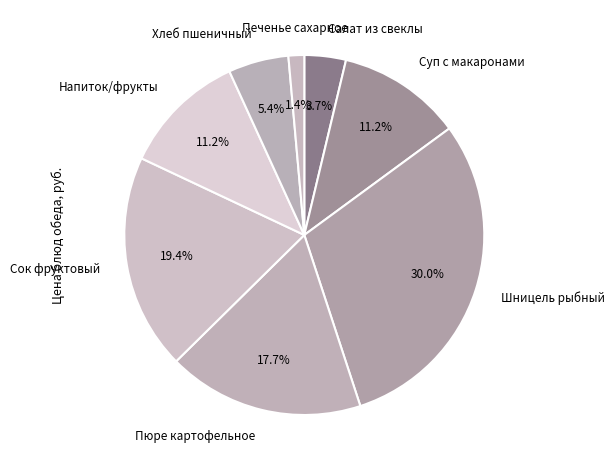

Is there any slice that represents more than half of the pie?

No